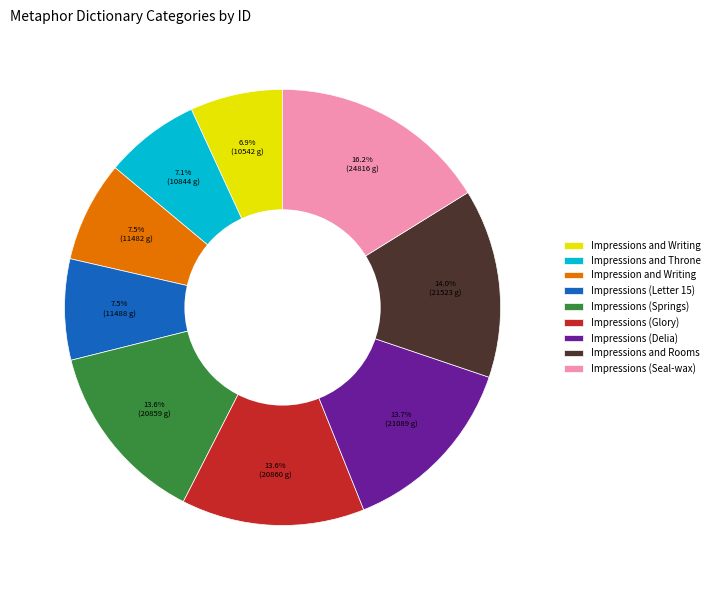

Approximately how many times larger is the value at Impressions (Glory) compared to Impression and Writing?

1.8